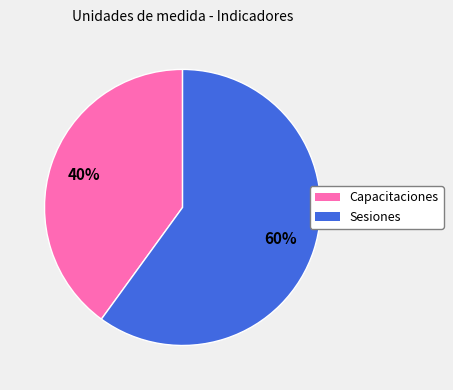

What is the smallest slice in the pie chart?

Capacitaciones